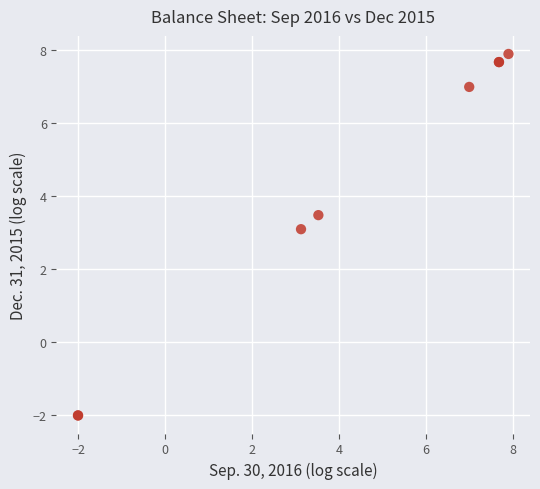

What Y value in the scatter plot is closest to 2?

3.1